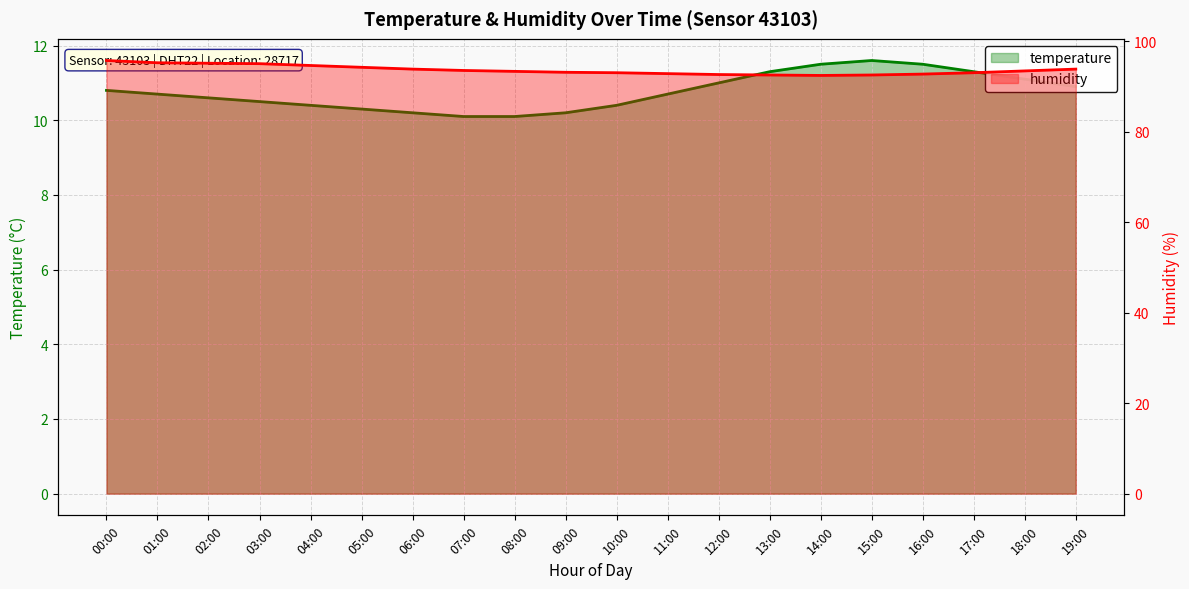

Rank the series by their maximum value, from lowest to highest.

temperature, humidity